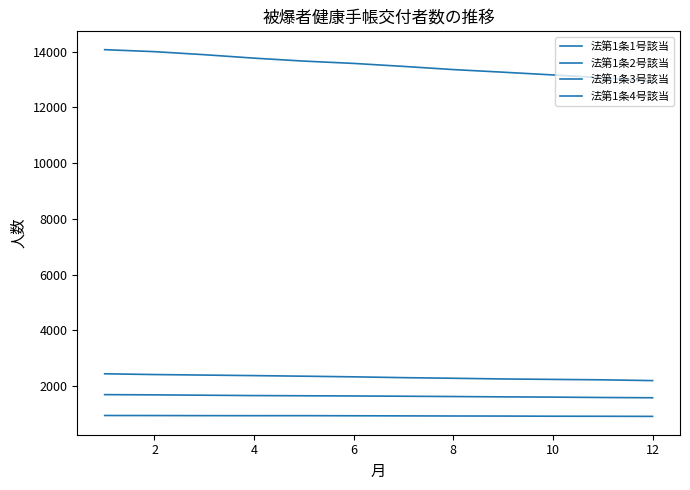

What is the lowest value of the 法第1条2号該当 series?

2200